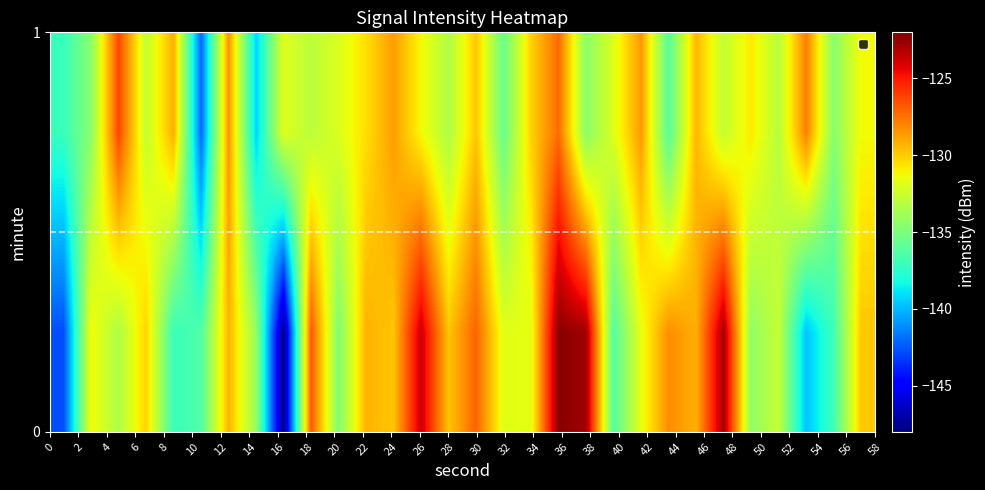

What is the greatest value displayed?

-122.3